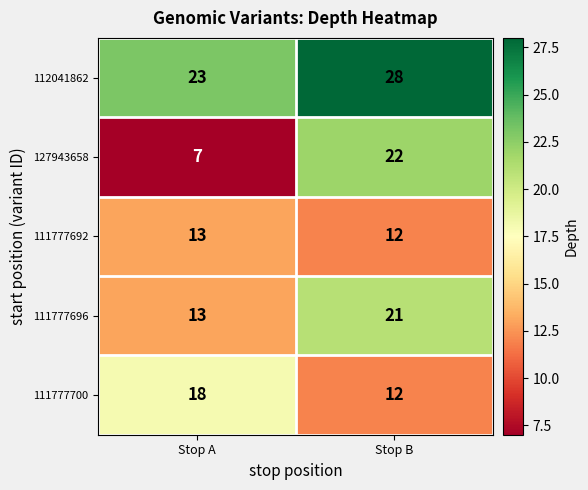

At how many categories does at least one series exceed 25?

1